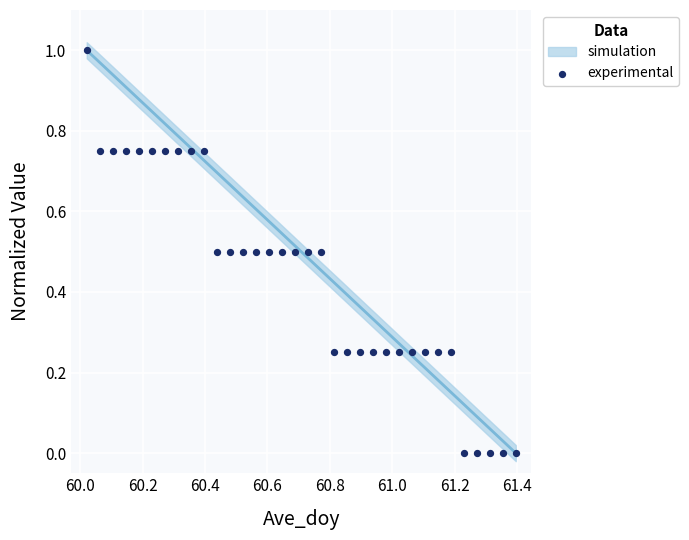

What is the range of X values (max minus min)?

1.4